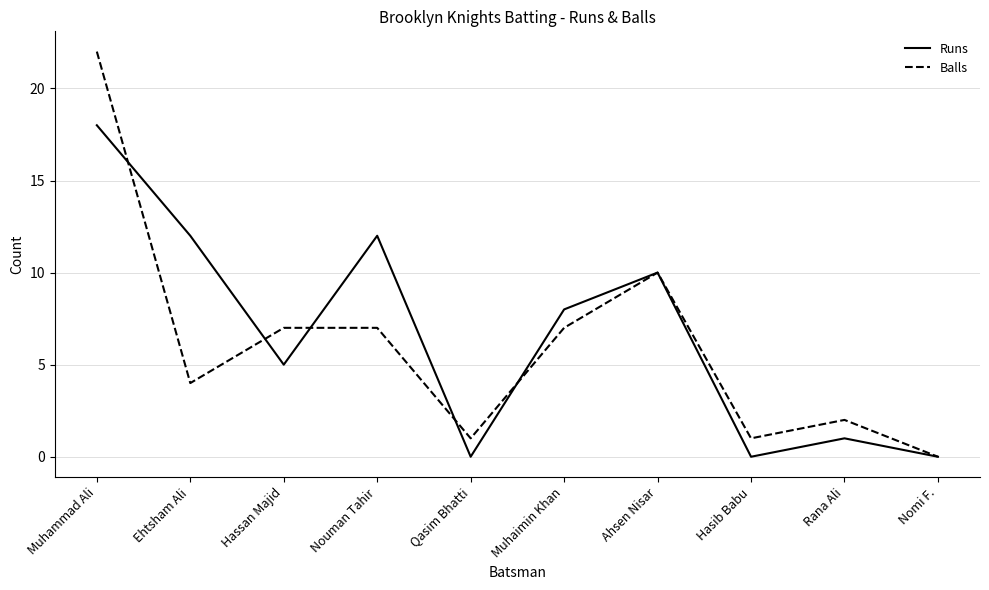

How many interior local peaks does the Runs series have?

3